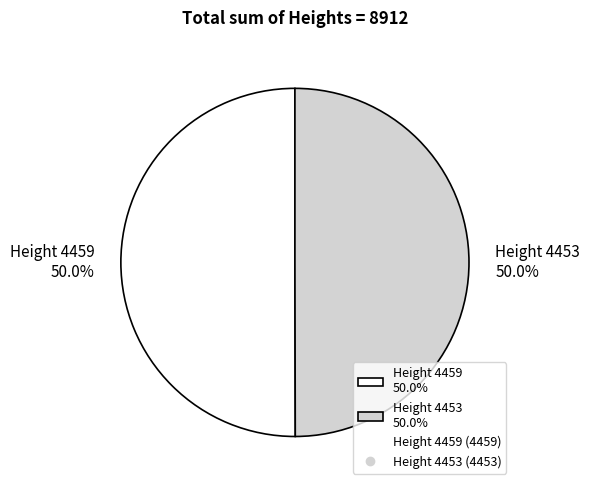

What percentage is NOT represented by Height 4459 50.0%?

50.0%